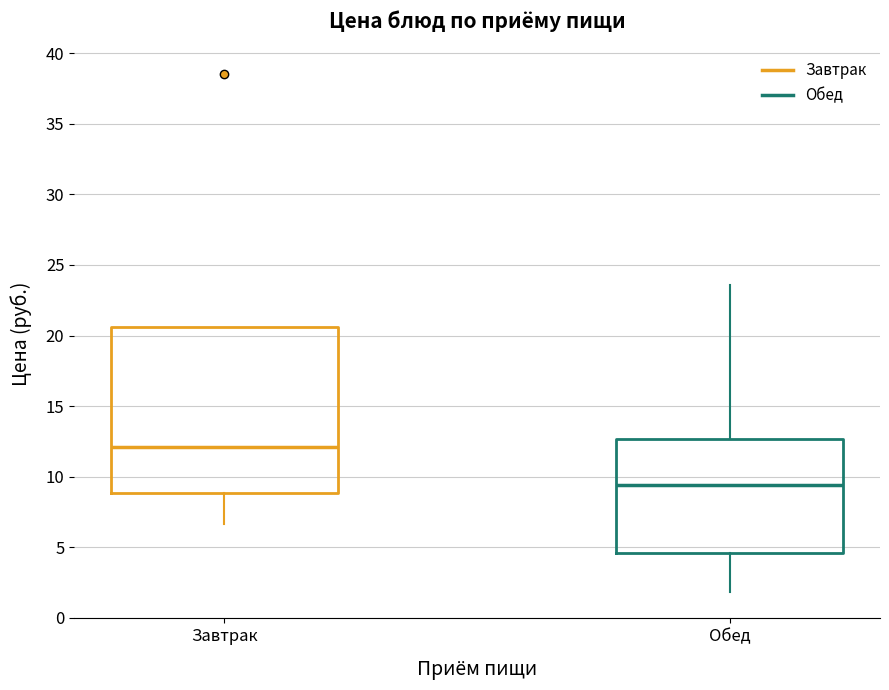

Which box has the highest median line?

Завтрак